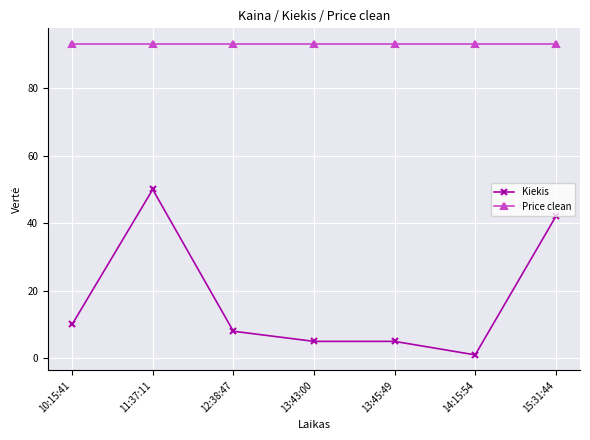

What is the greatest value displayed?

93.1